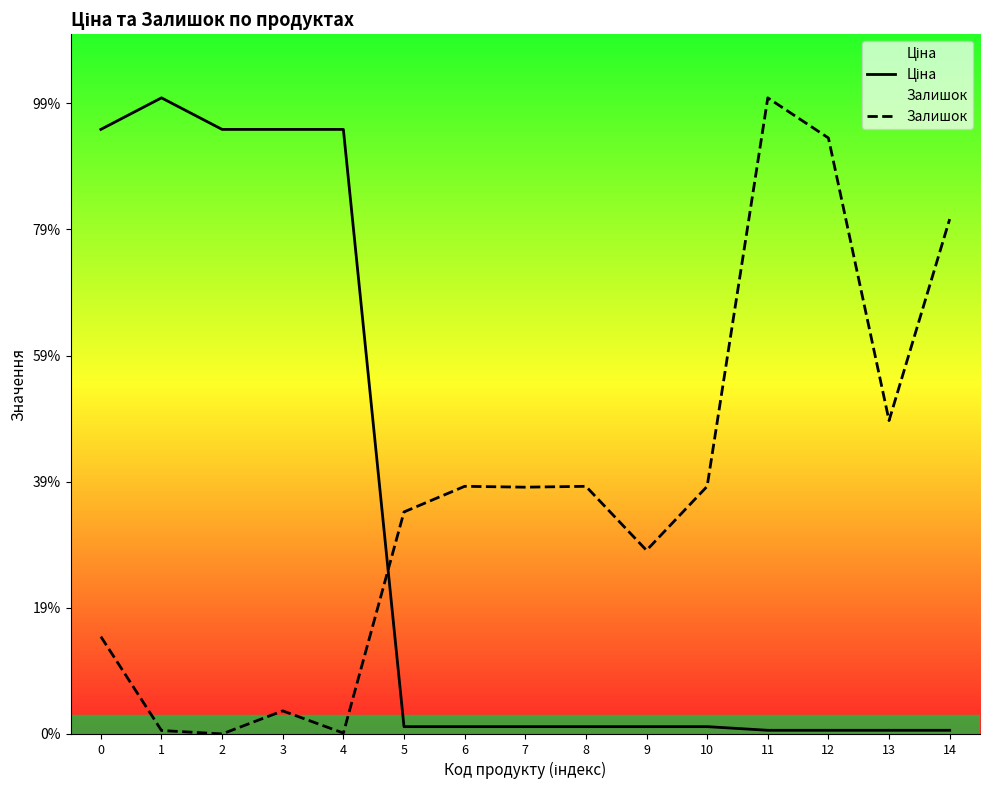

Does the chart display data point markers on the line(s)?

No